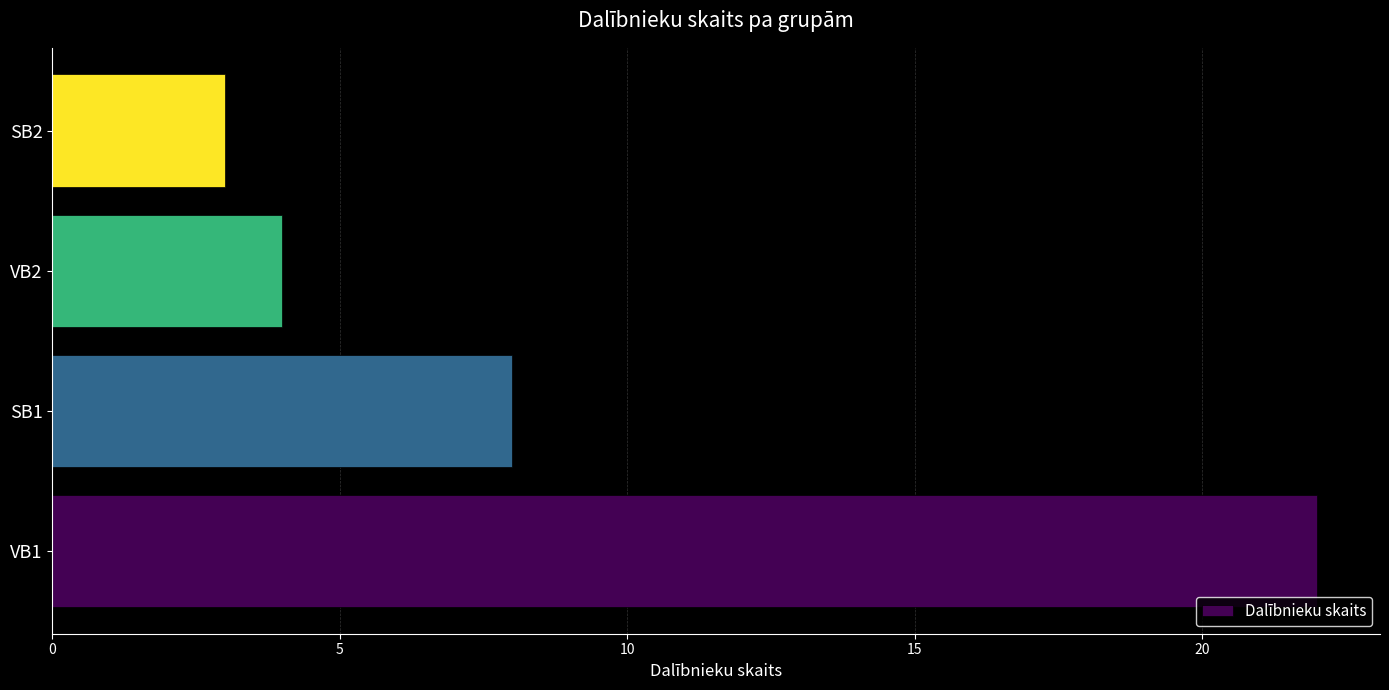

Reading bottom to top, what are all the values shown in this chart?

22	8	4	3